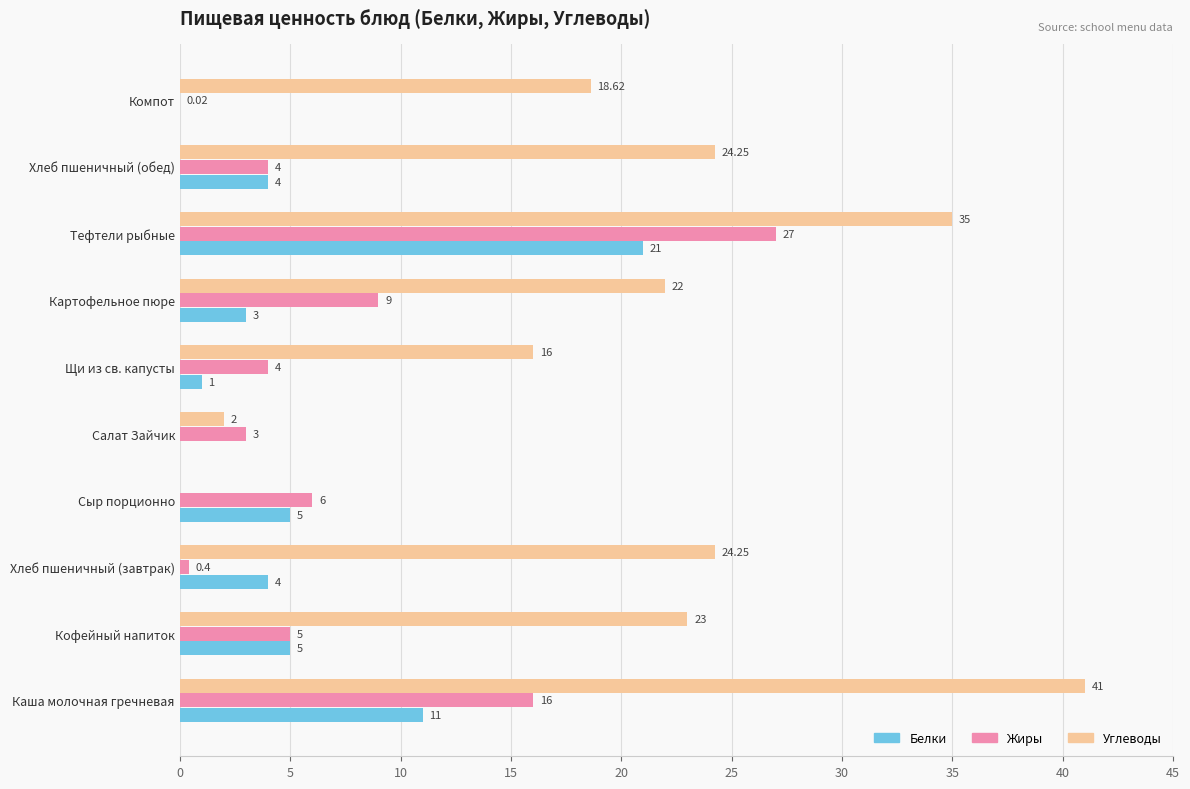

How many distinct data groups are displayed?

3